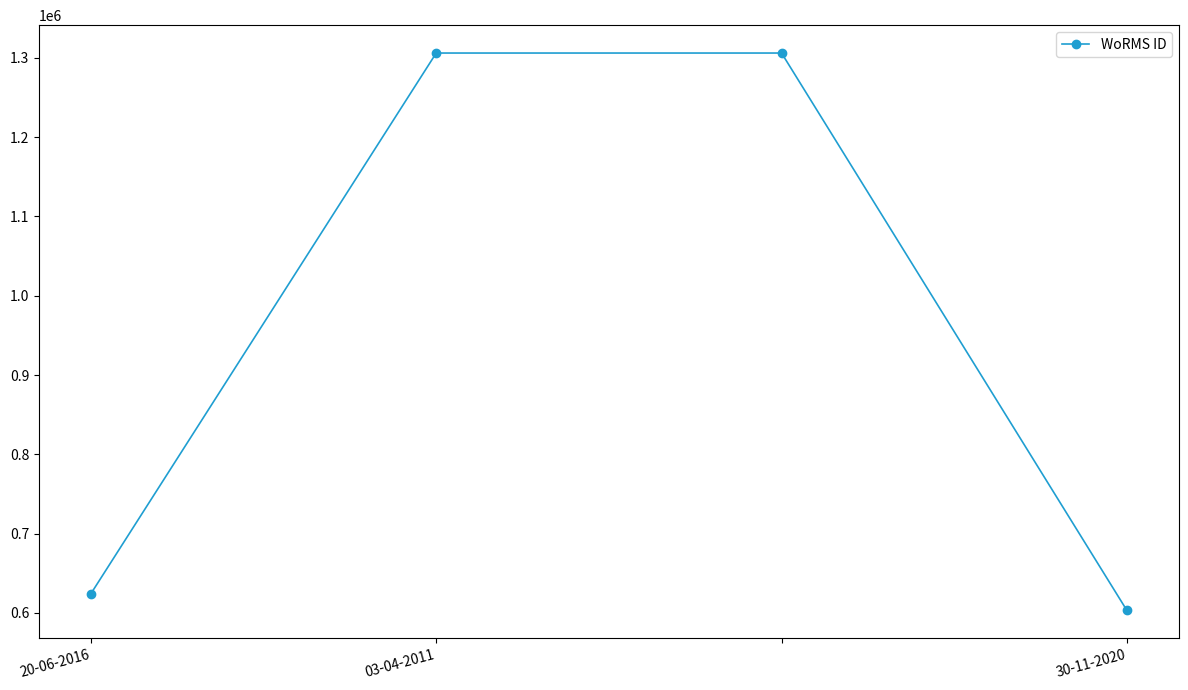

Does the chart have visible grid lines?

No